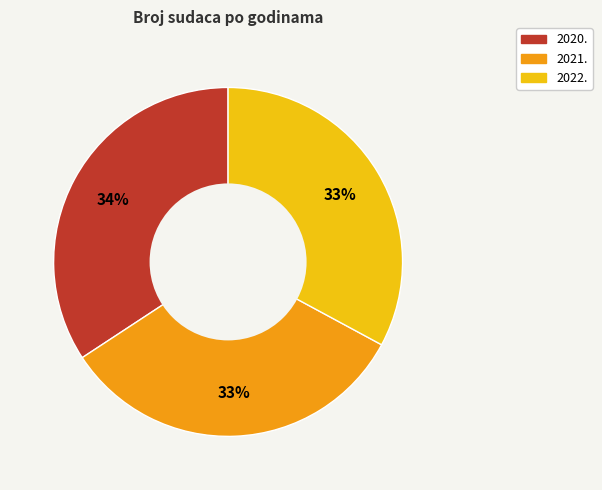

To the nearest percent, what percentage of the pie is 2020.?

34%